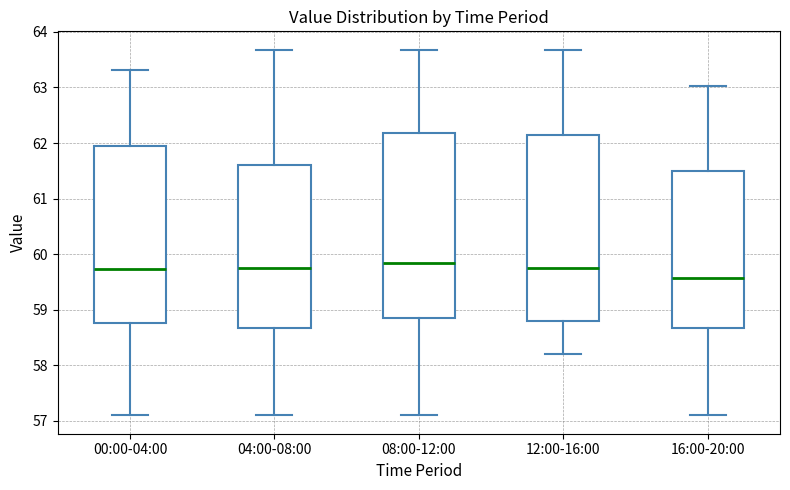

Where does the median line of the box for 00:00-04:00 sit on the y-axis? The values are not printed on the chart, so give them approximately, as read against the axis.

59.7